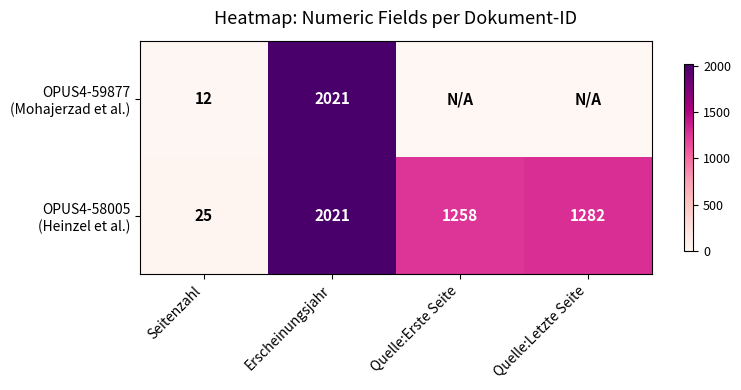

What is the sum of all OPUS4-58005 (Heinzel et al.) values?

4586